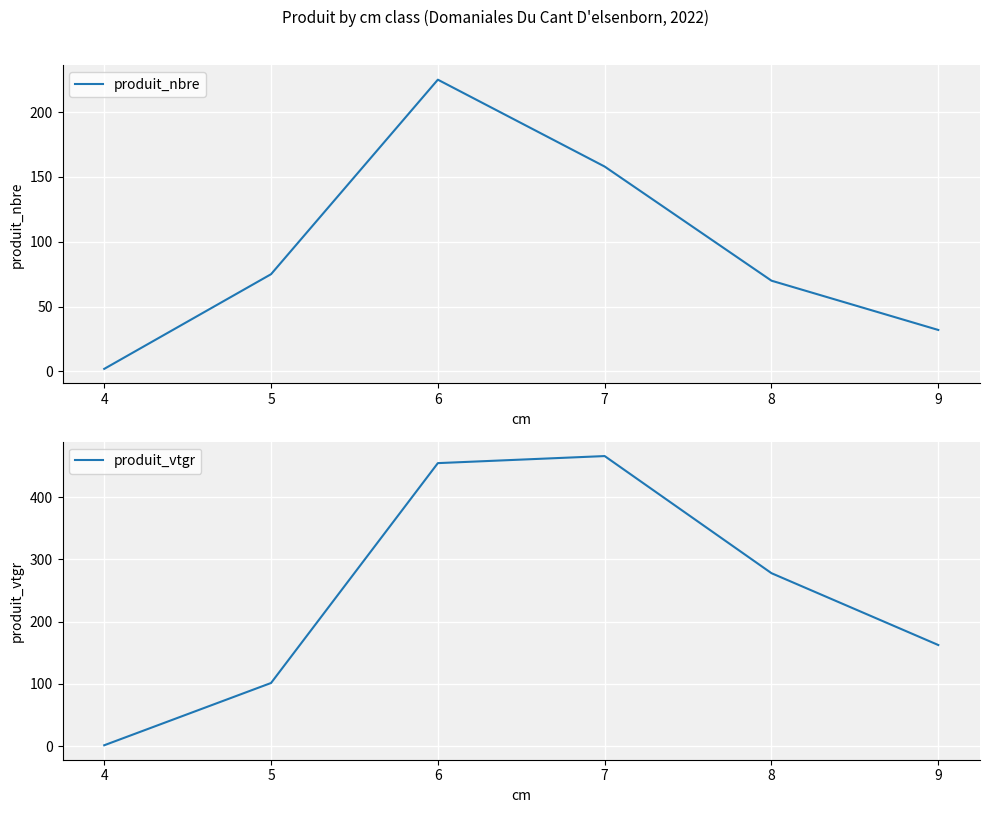

What is the difference between the highest and lowest values at 6?

229.5